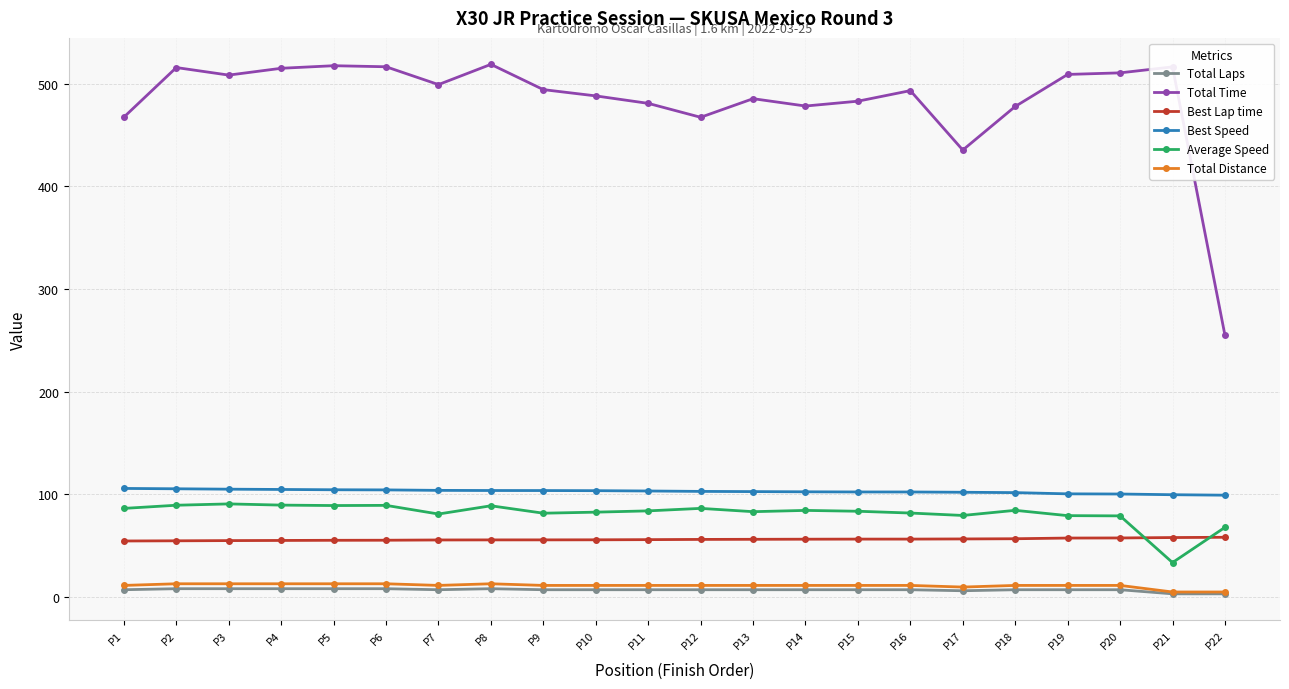

Read the Best Speed value at P8.

103.7